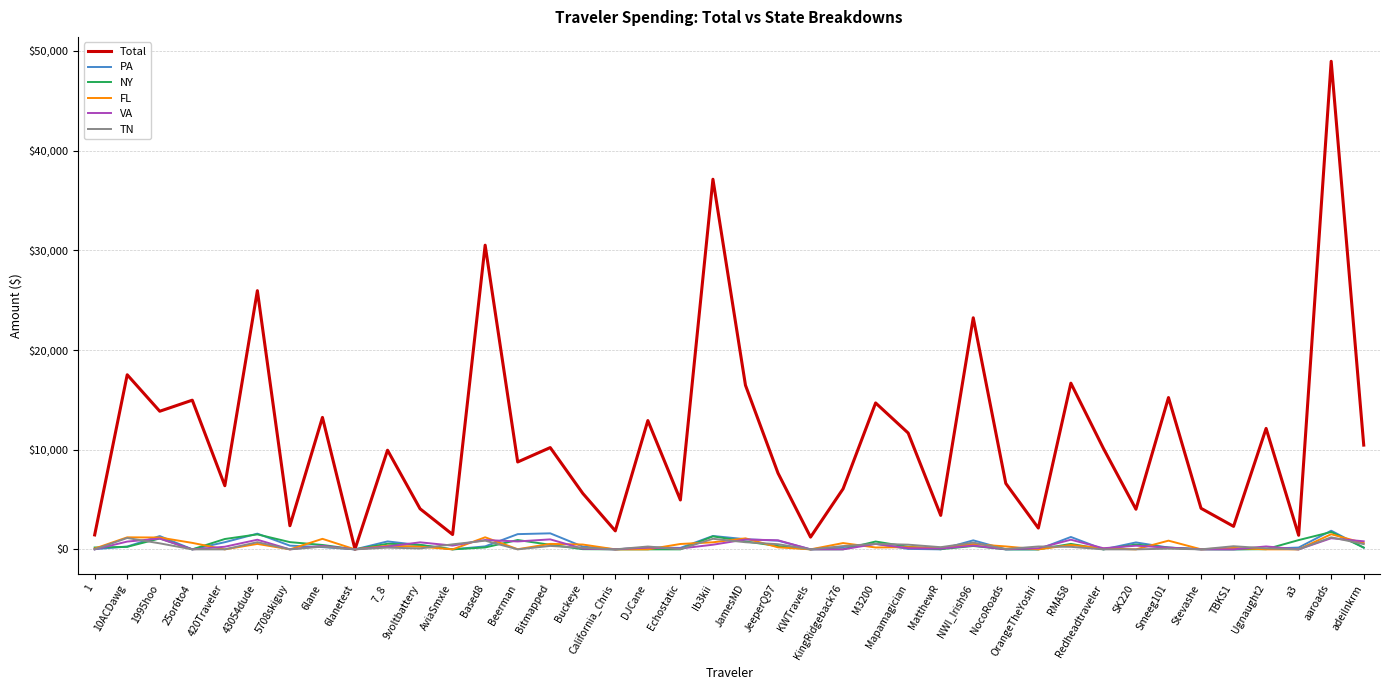

At which category does TN reach its first local peak?

10ACDawg